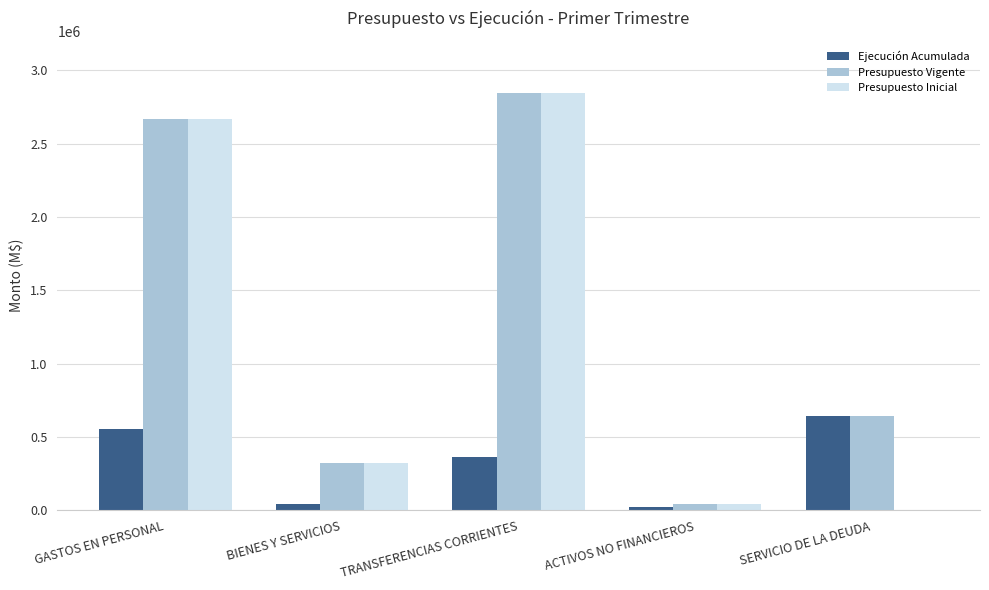

Is it true that Presupuesto Inicial equals 324317 at BIENES Y SERVICIOS?

True